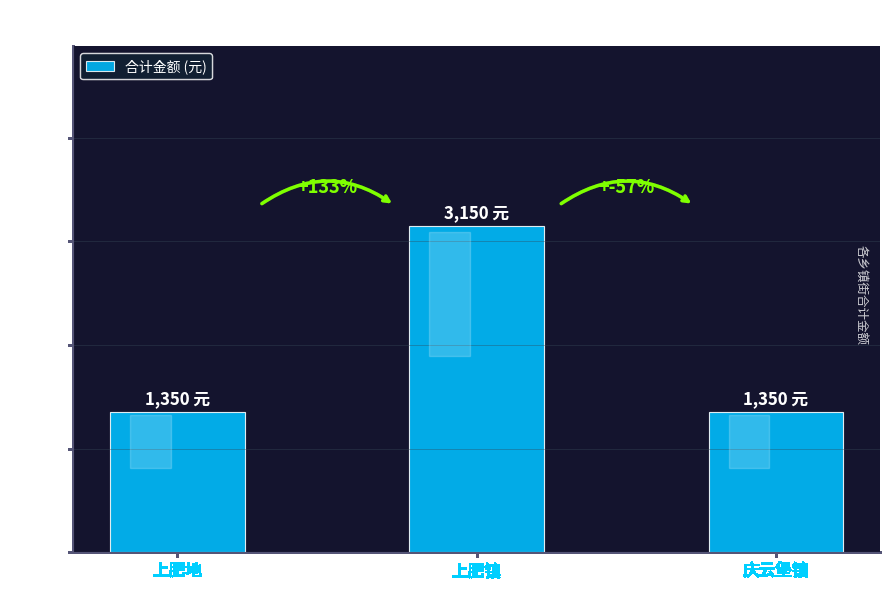

True or false: the data shows 1782 at 上肥镇.

False